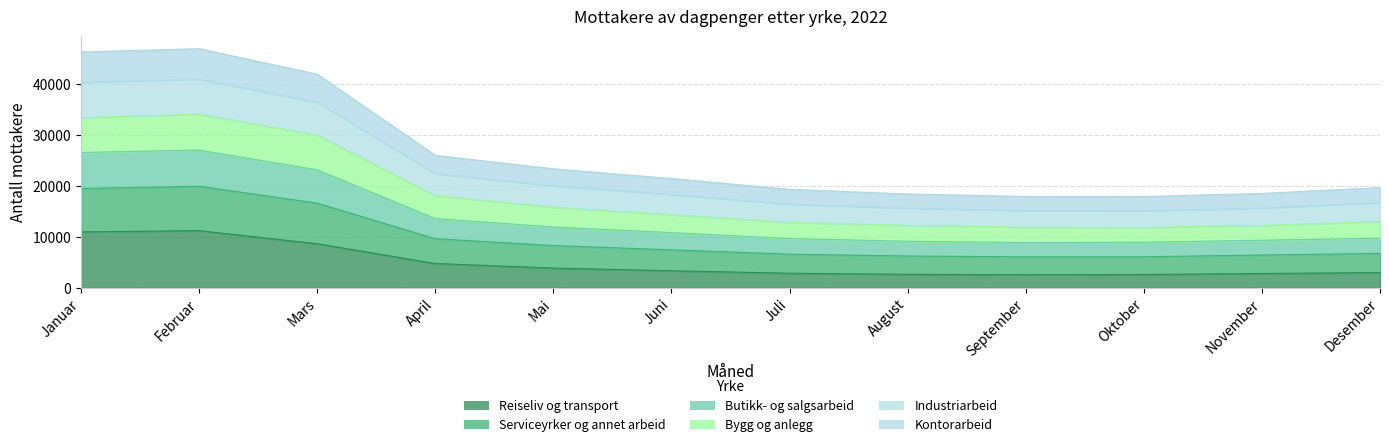

What is the label of the 9th point from the right?

April